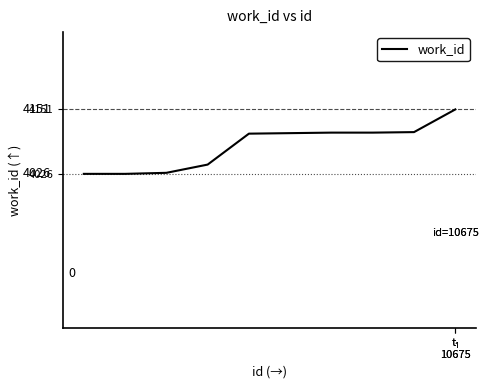

Count the number of data series in this chart.

1